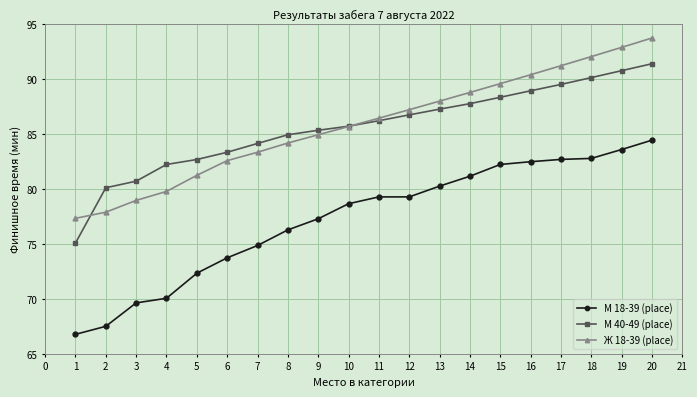

What are all the series names shown in the legend?

М 18-39 (place), М 40-49 (place), Ж 18-39 (place)